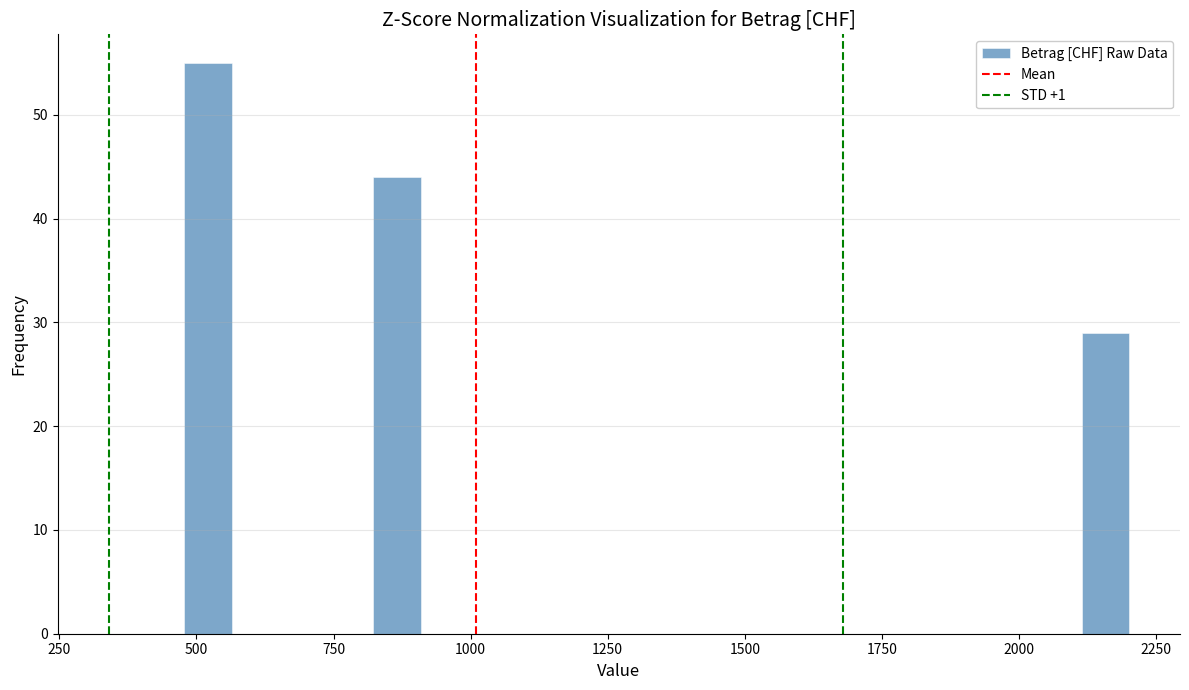

Read against the x-axis, roughly where is the centre of the tallest bar?

500